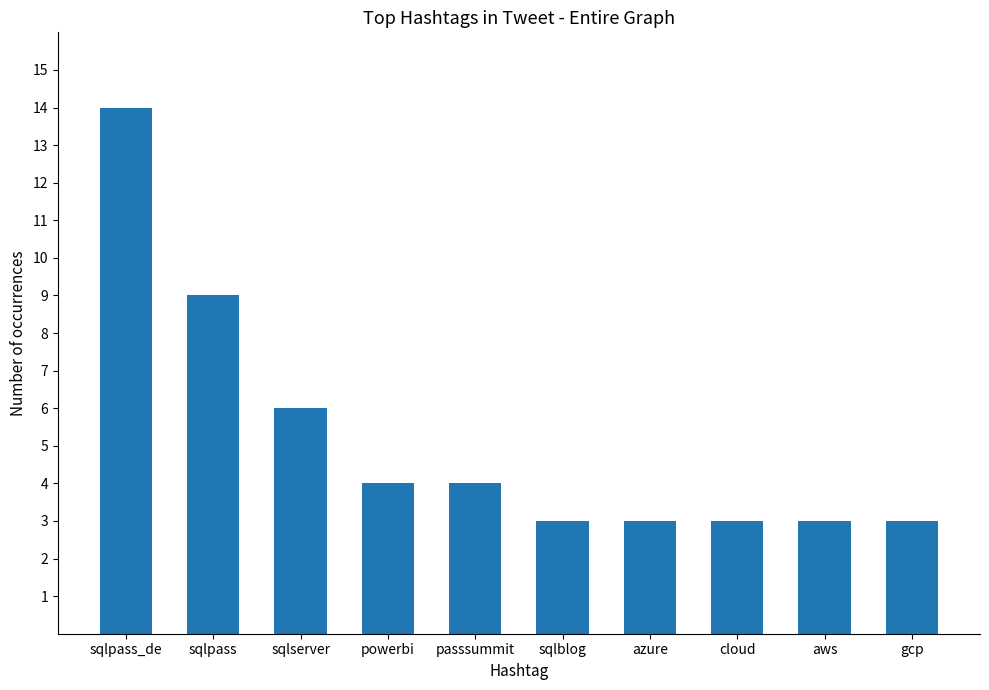

What is the greatest value displayed?

14